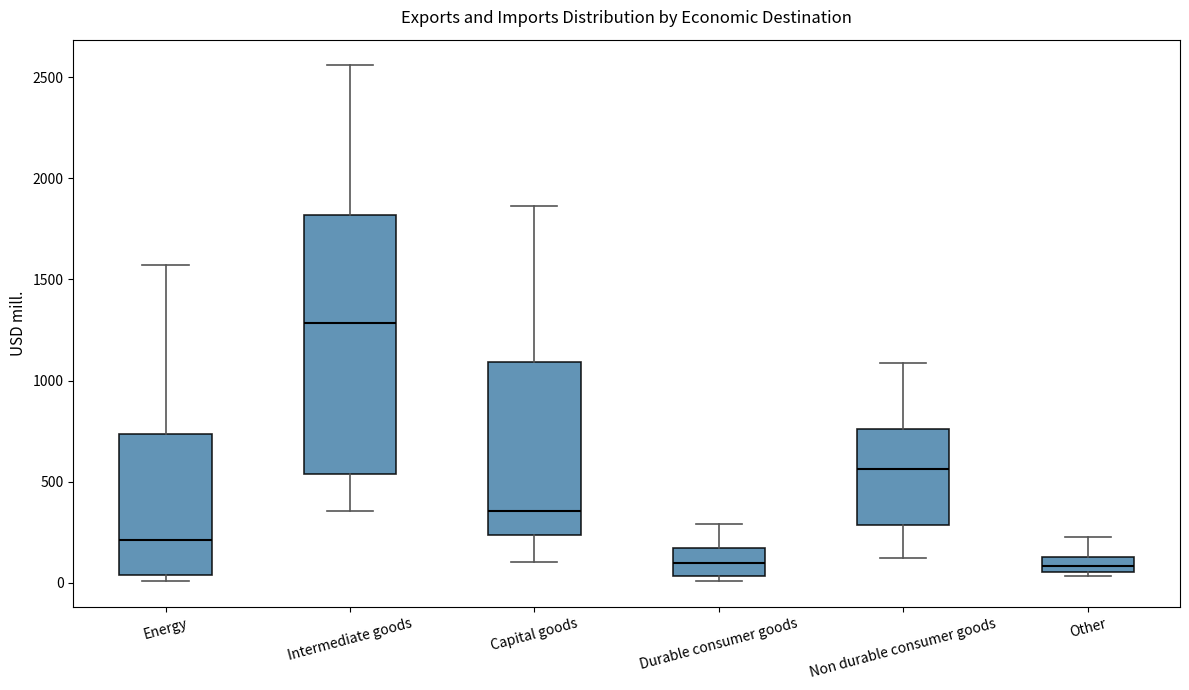

Which box has the highest median line?

Intermediate goods